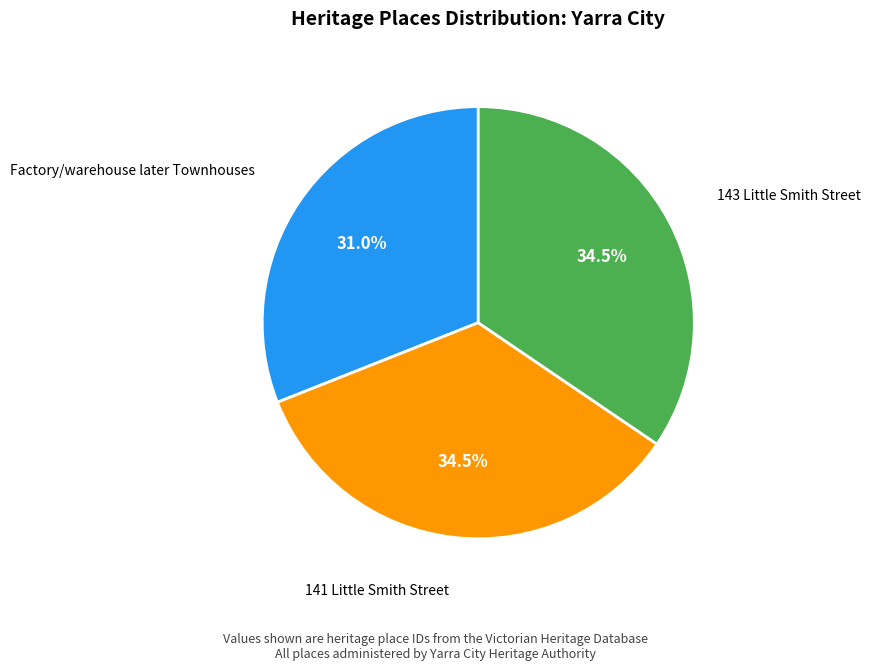

Does any single category account for the majority?

No